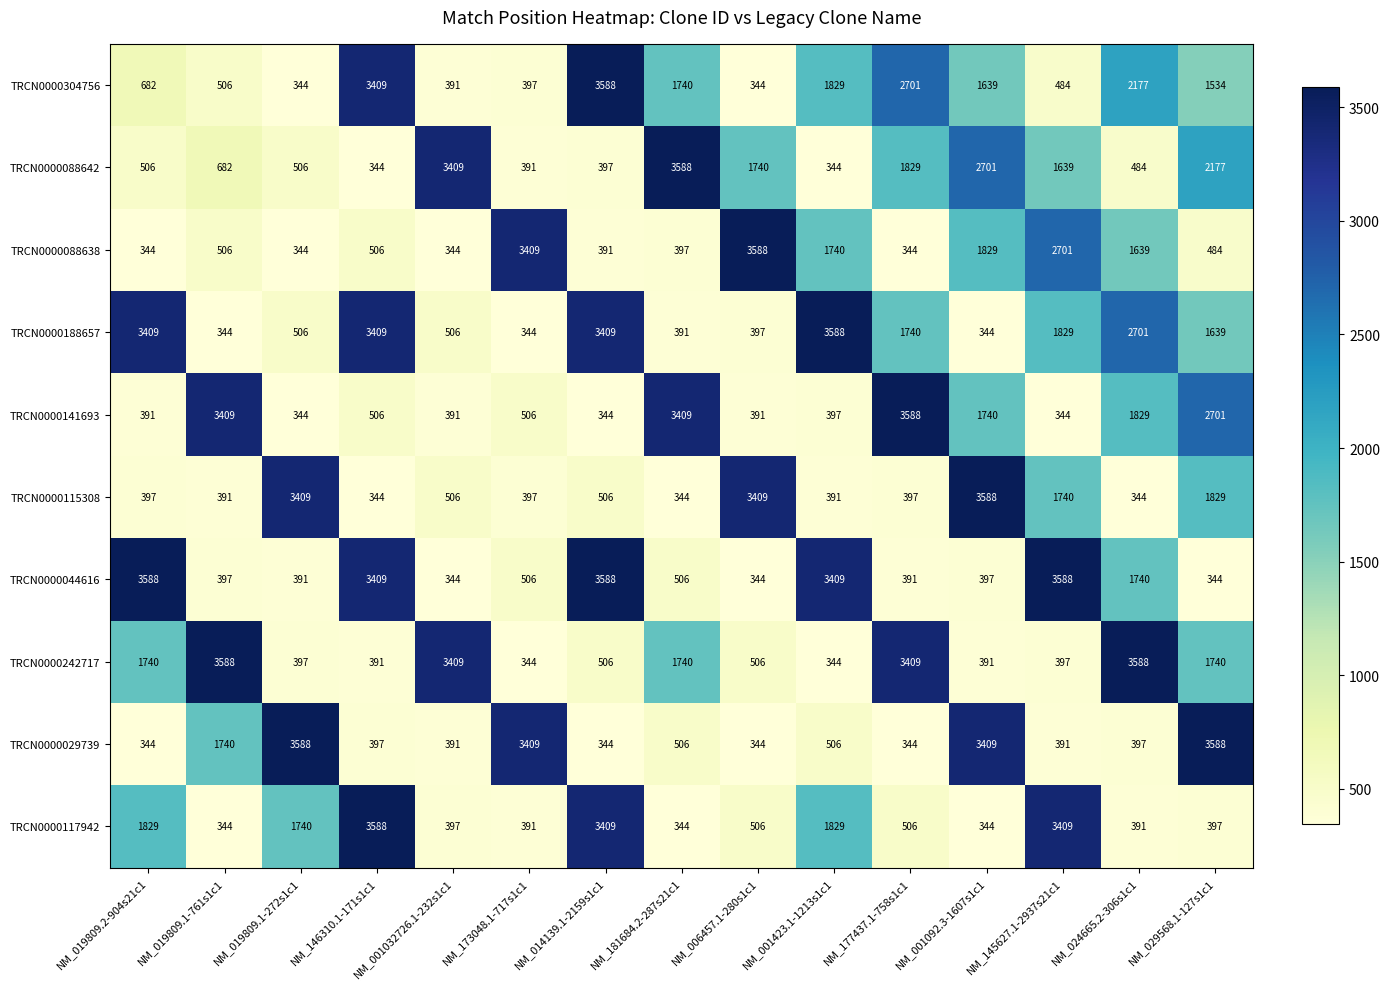

True or false: TRCN0000044616 has a value of 1655 at NM_014139.1-2159s1c1.

False